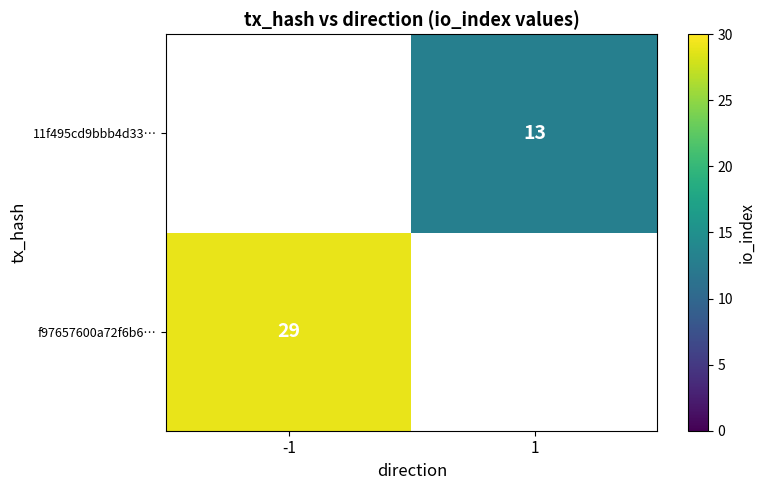

True or false: 11f495cd9bbb4d33… has a value of 13 at 1.

True